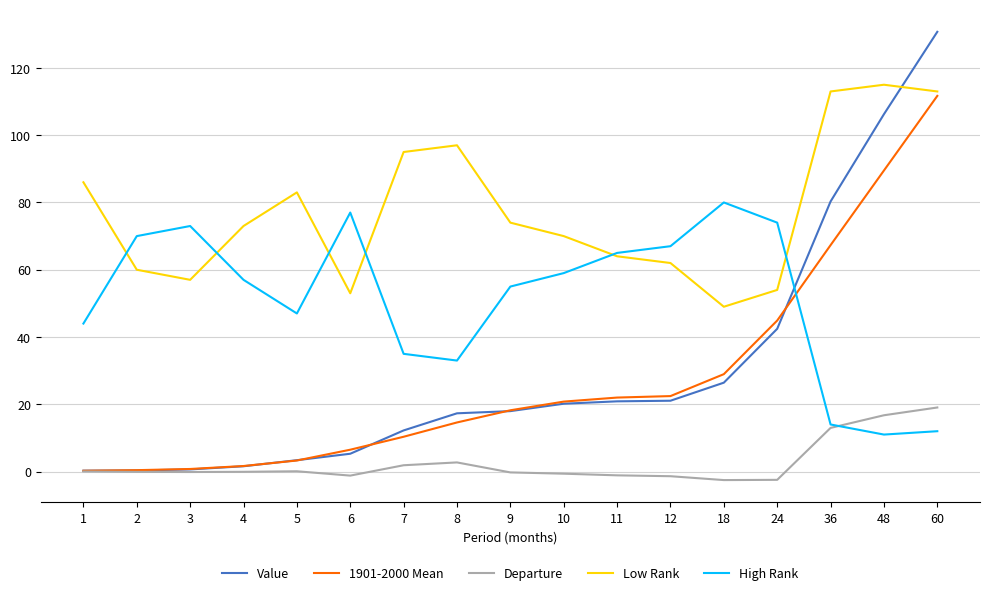

The value of Value at 36 is 80.3. True or false?

True